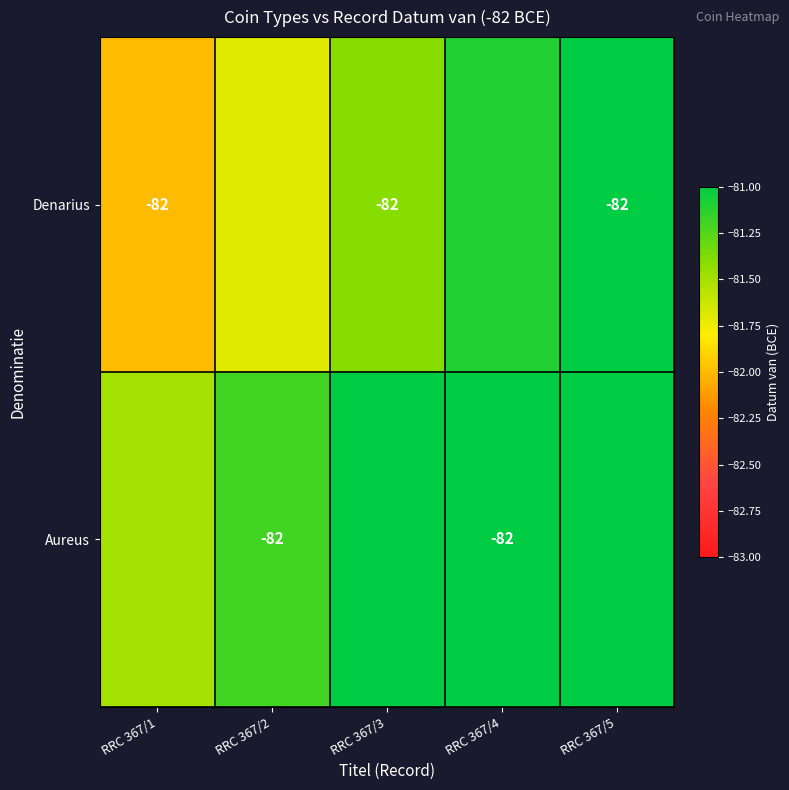

What is the sum of the Aureus values at RRC 367/4 and RRC 367/2?

-164.0